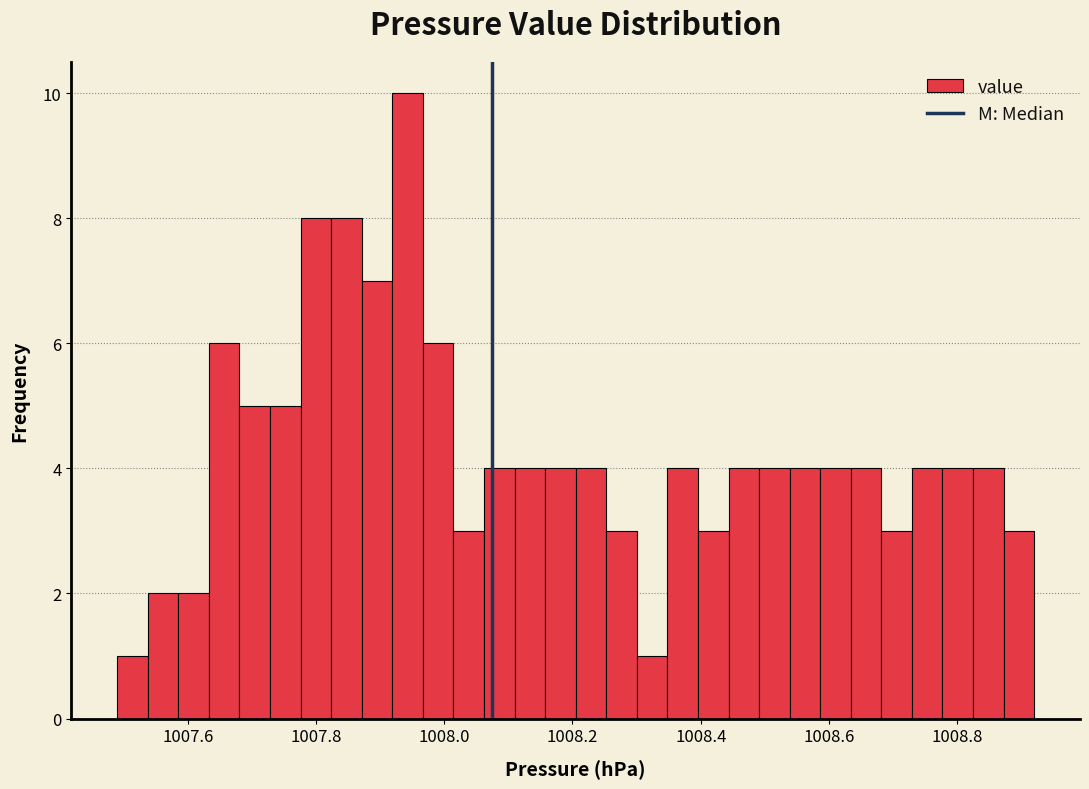

Read against the x-axis, roughly where is the centre of the tallest bar?

1007.94